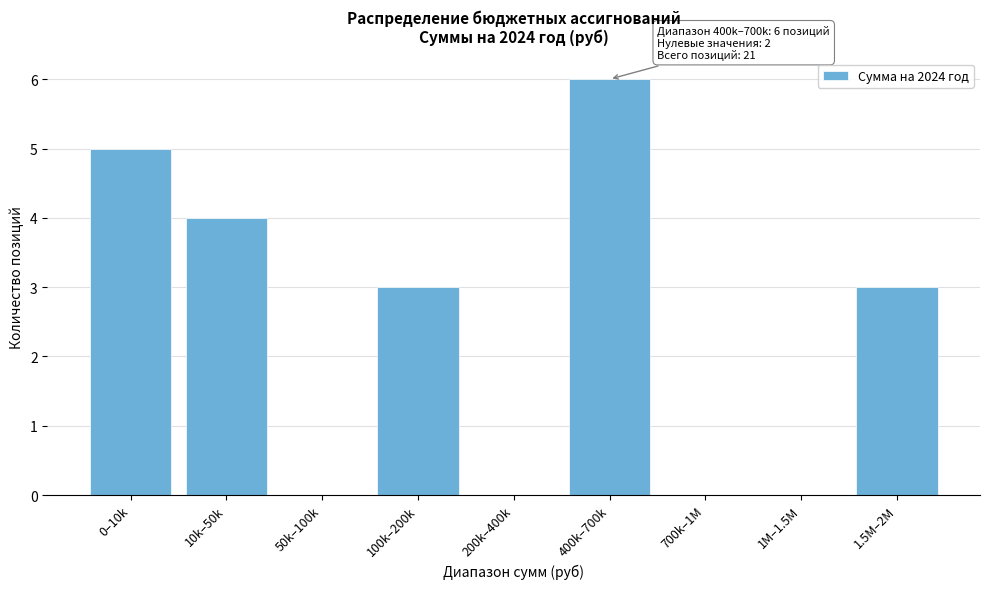

Reading right to left, list all the values displayed in this chart.

1.5M–2M=3	1M–1.5M=0	700k–1M=0	400k–700k=6	200k–400k=0	100k–200k=3	50k–100k=0	10k–50k=4	0–10k=5